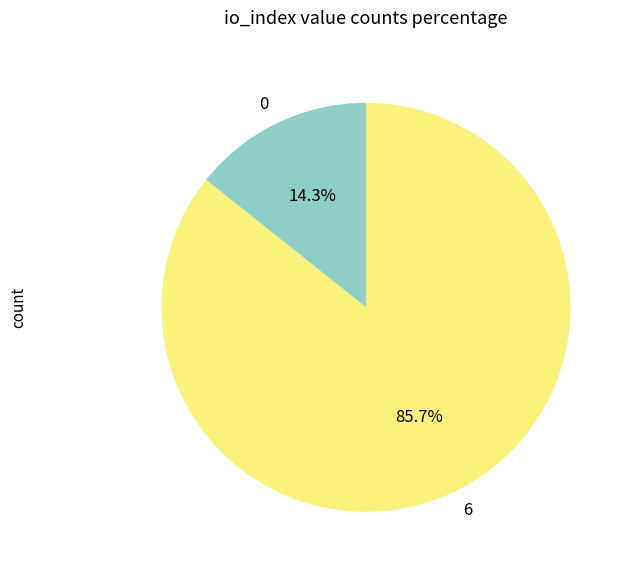

The 6 slice represents 91% of the pie. True or false?

False